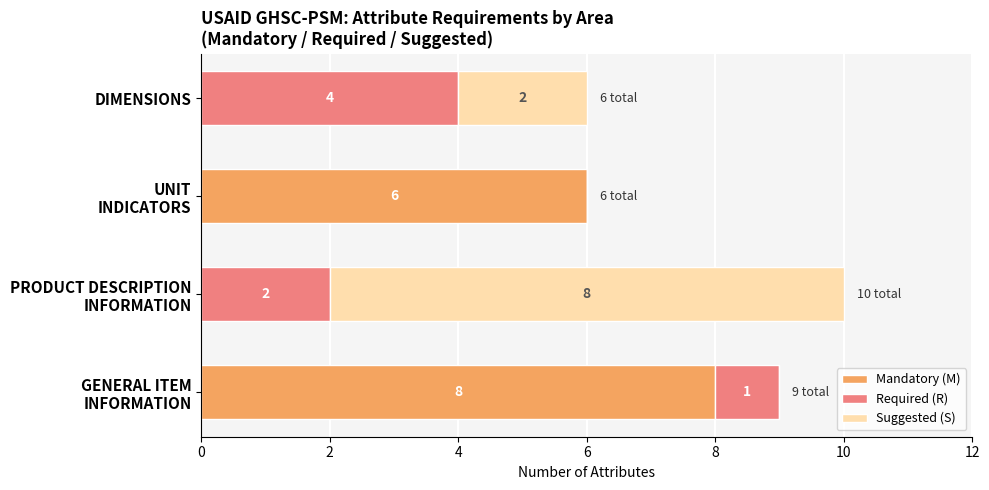

At which category is the sum across all series the highest?

PRODUCT DESCRIPTION
INFORMATION